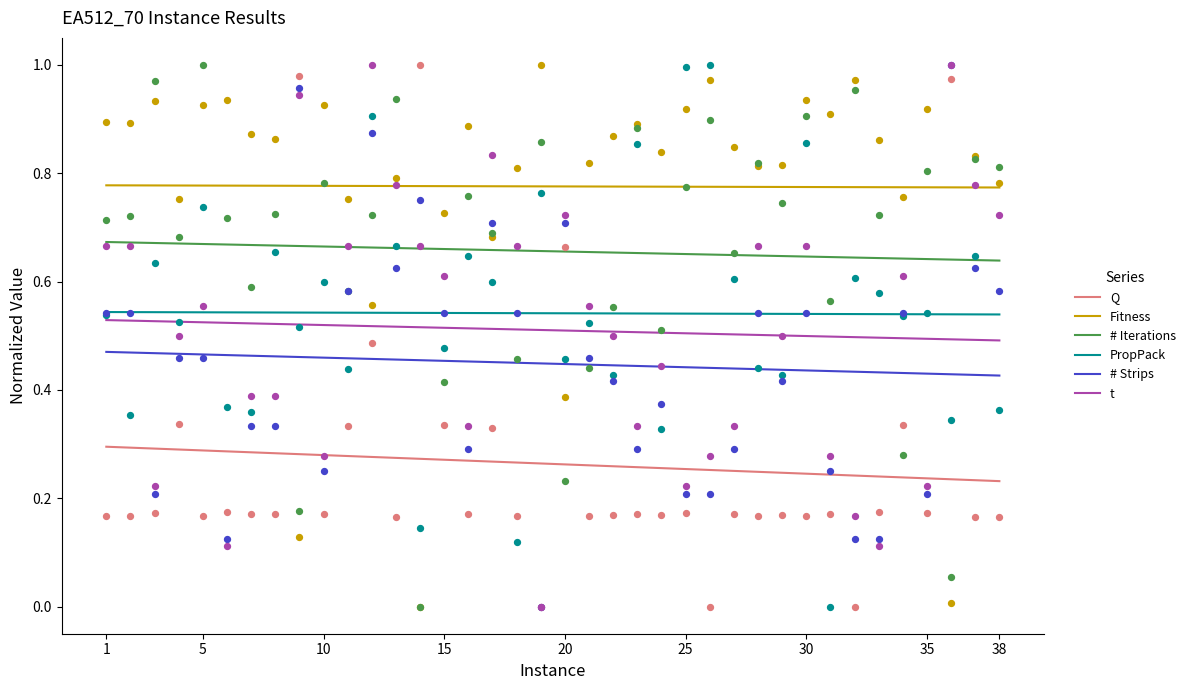

Which series has the widest spread of Y values?

# Iterations